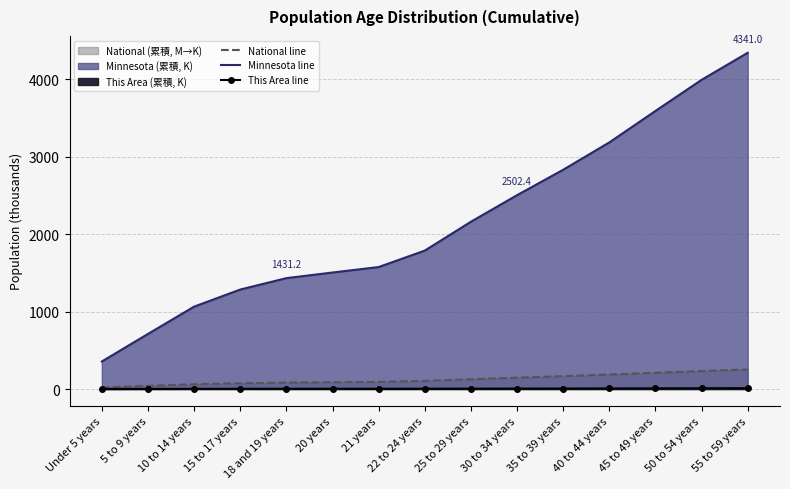

What is the difference between the This Area line values at 10 to 14 years and 25 to 29 years?

2.1